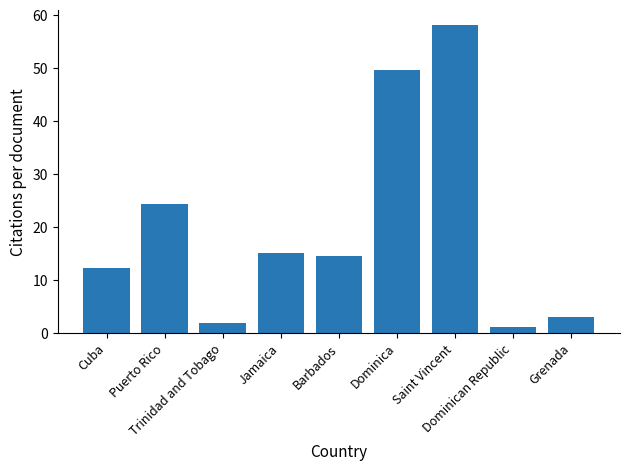

At which category does the chart reach its peak across all series?

Saint Vincent